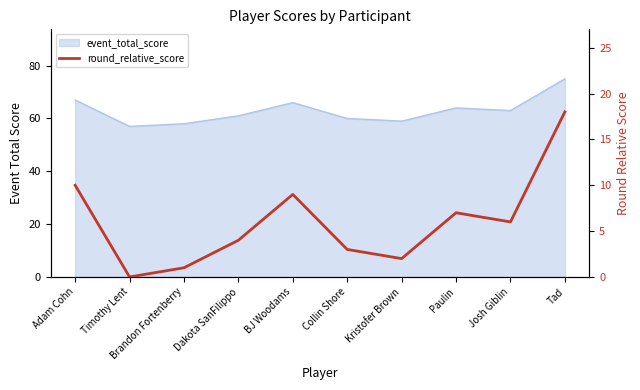

What is the change in value from Dakota SanFilippo to Tad?

+14